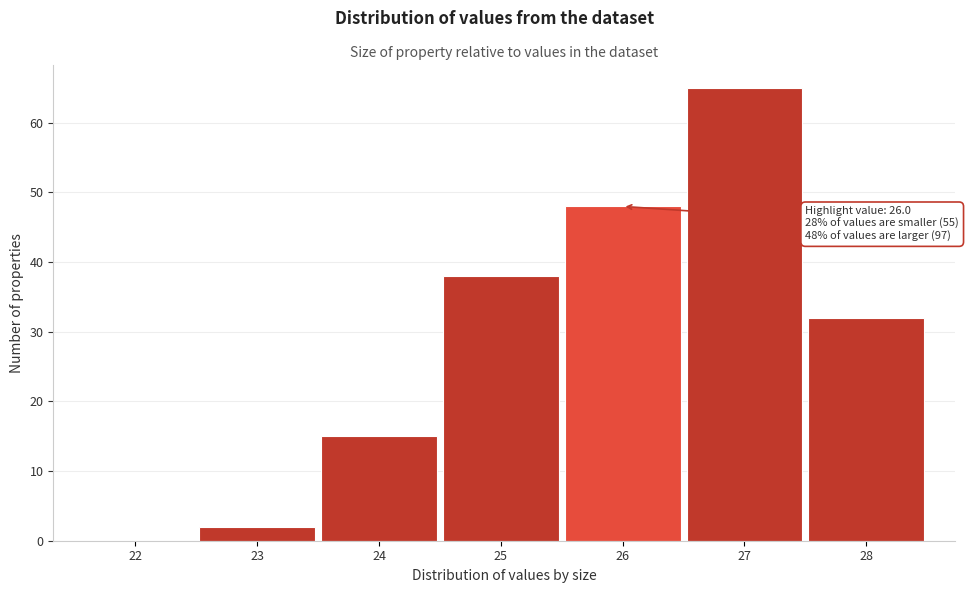

Reading left to right, extract all data points from this chart.

22=0	23=2	24=15	25=38	26=48	27=65	28=32